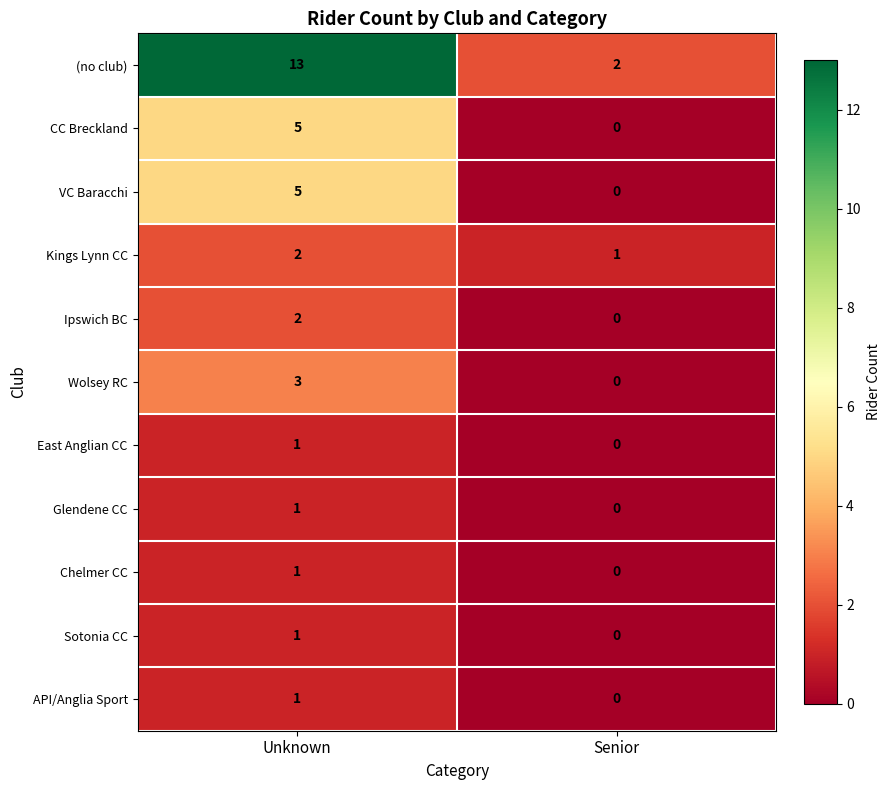

How many values in the Ipswich BC series are below 2?

1